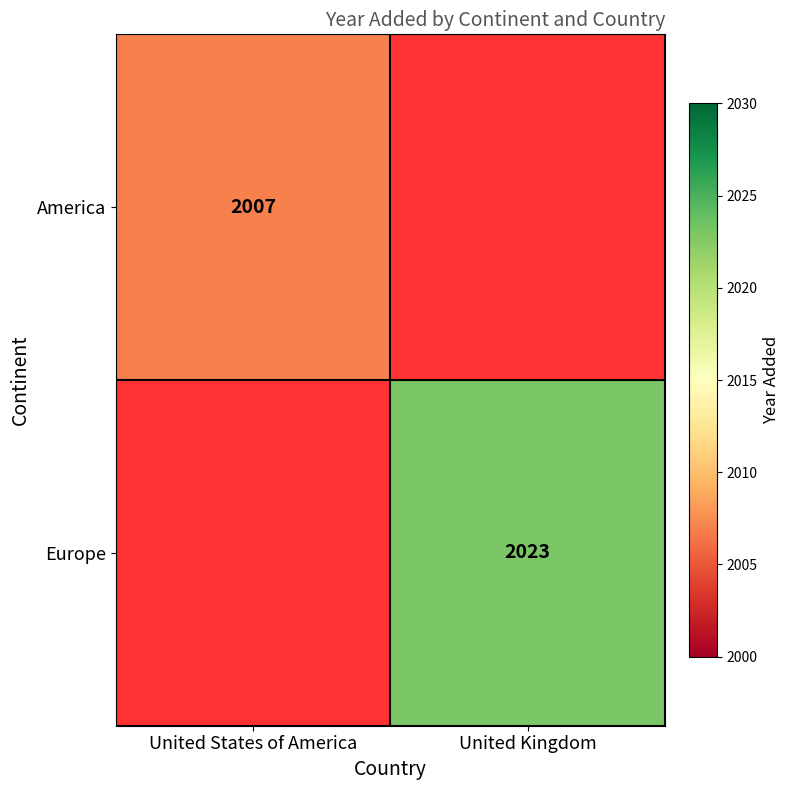

The value of Europe at United Kingdom is 441. True or false?

False